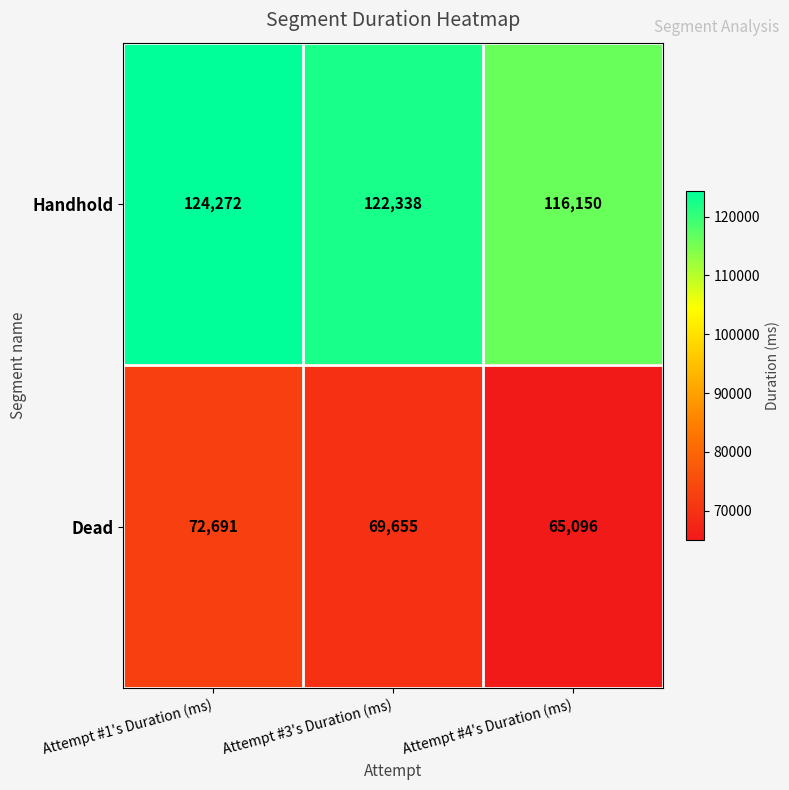

What is the sum of the Dead values at Attempt #1's Duration (ms) and Attempt #4's Duration (ms)?

137787